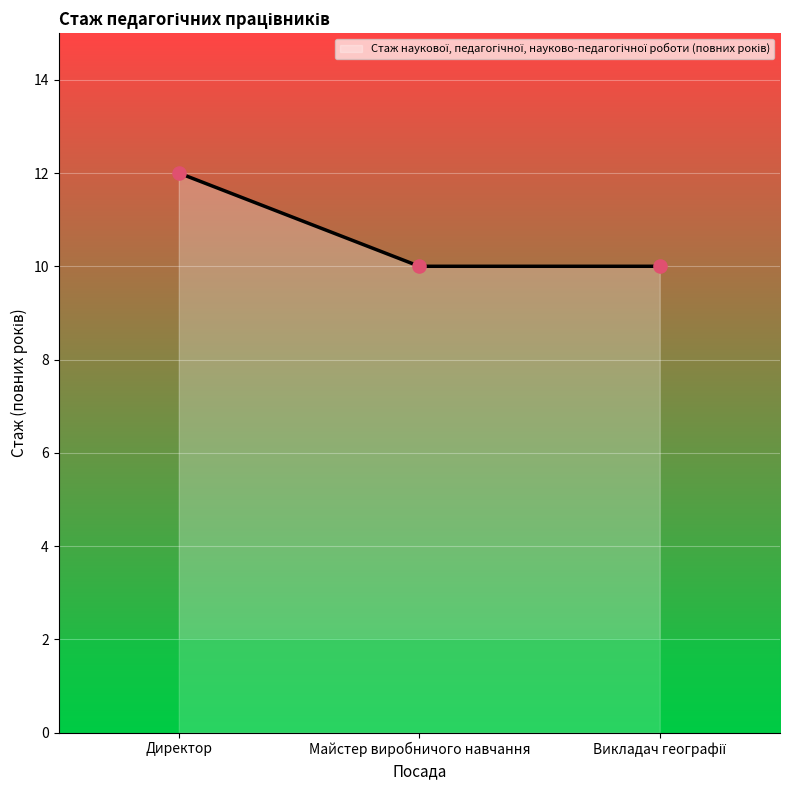

What is the ratio of the value at Викладач географії to the value at Майстер виробничого навчання?

1.0